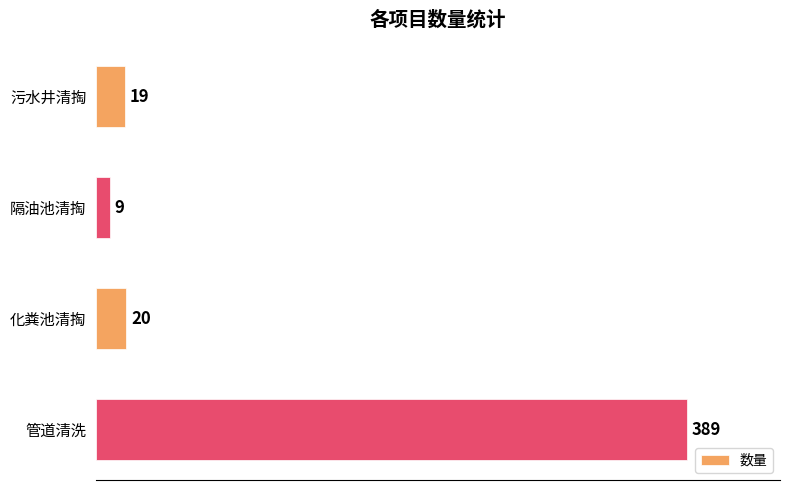

Which category has the highest value across all series?

管道清洗